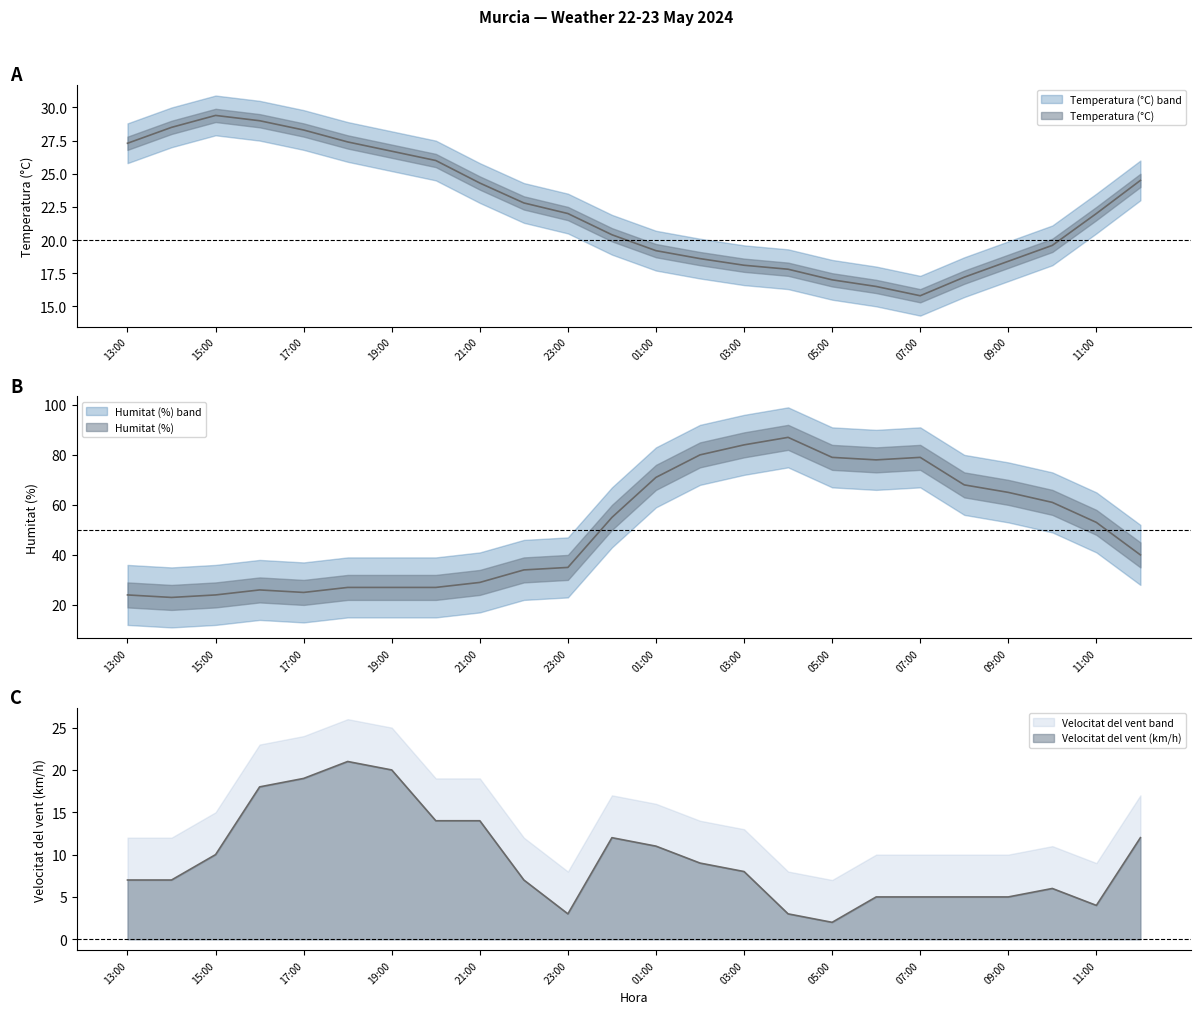

True or false: Humitat (%) has a value of 37.8 at 13:00.

False